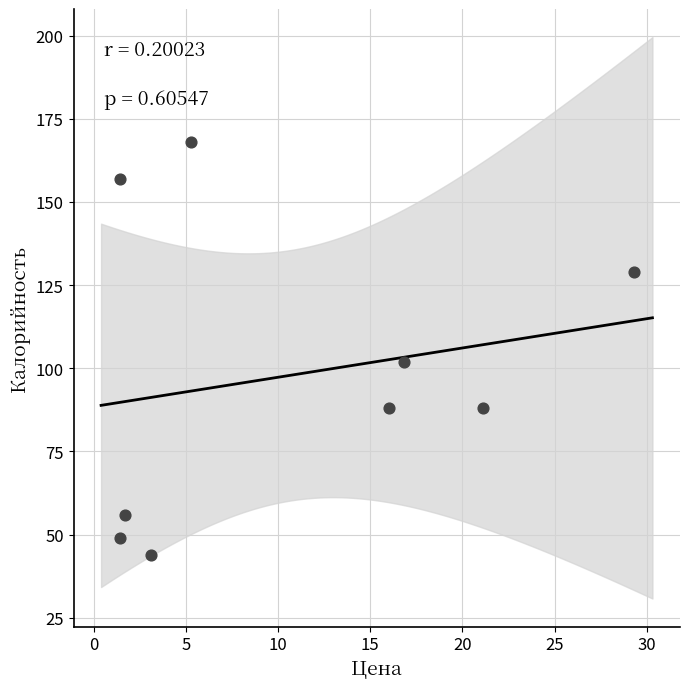

What Y value in the scatter plot is closest to 106?

102